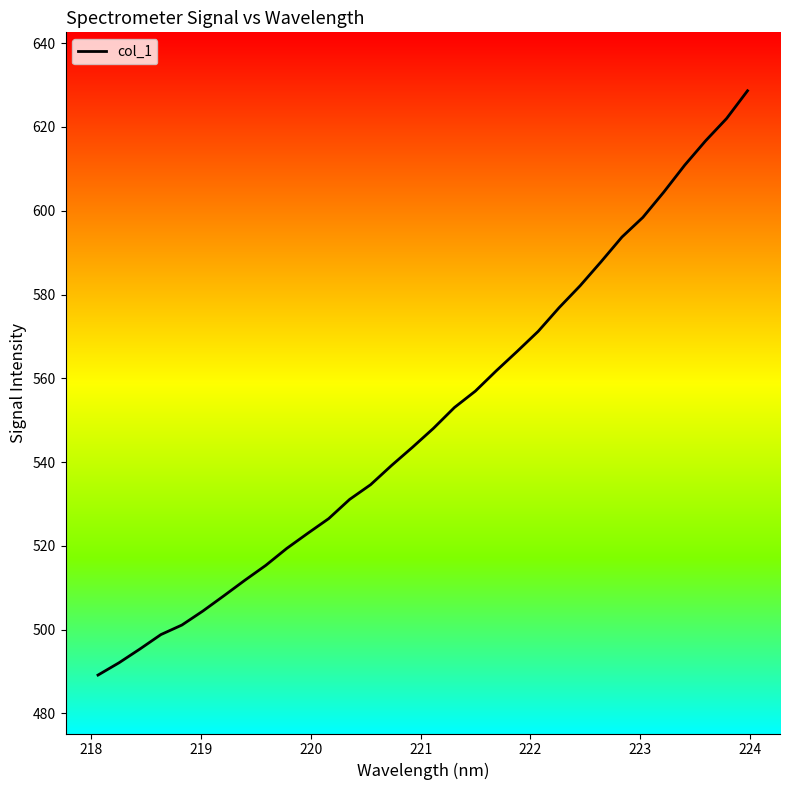

True or false: there are more than 0 points higher than both neighbors.

False